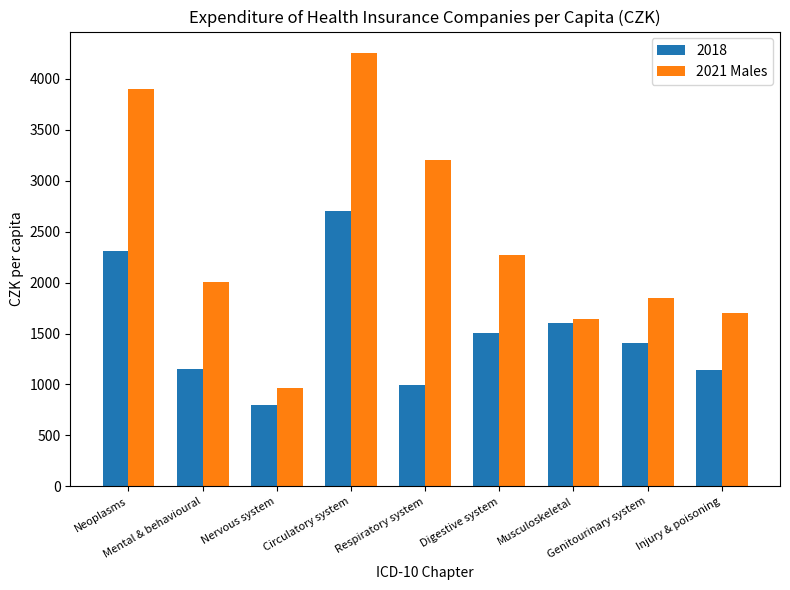

How many data points does each series have?

9